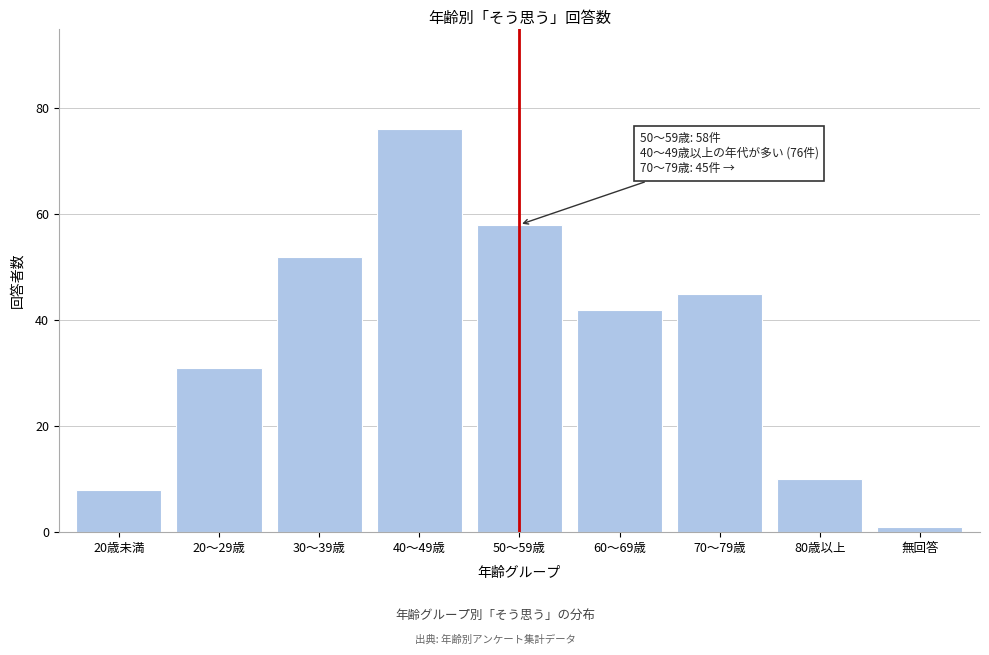

Reading left to right, list all the values displayed in this chart.

8	31	52	76	58	42	45	10	1